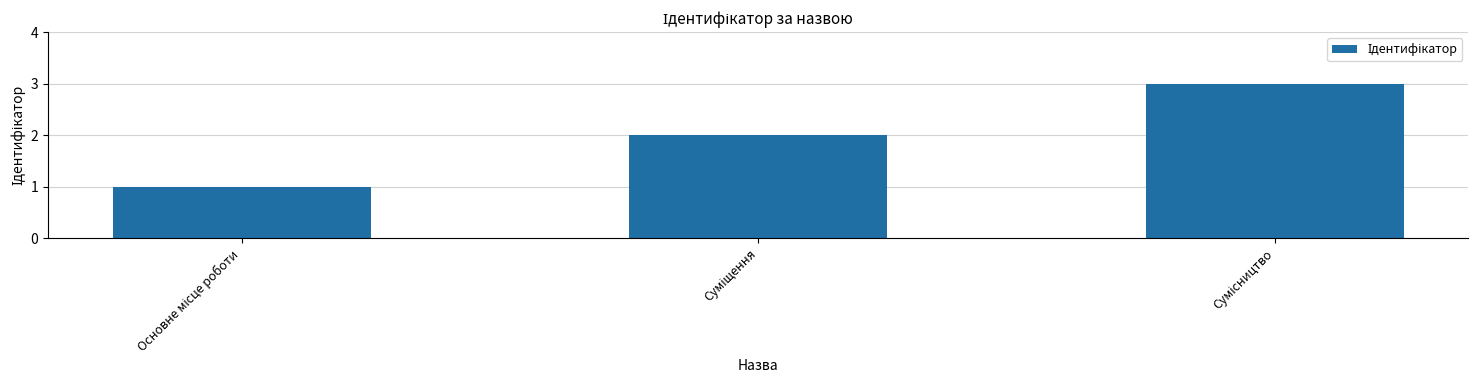

What is the maximum value shown in the chart?

3